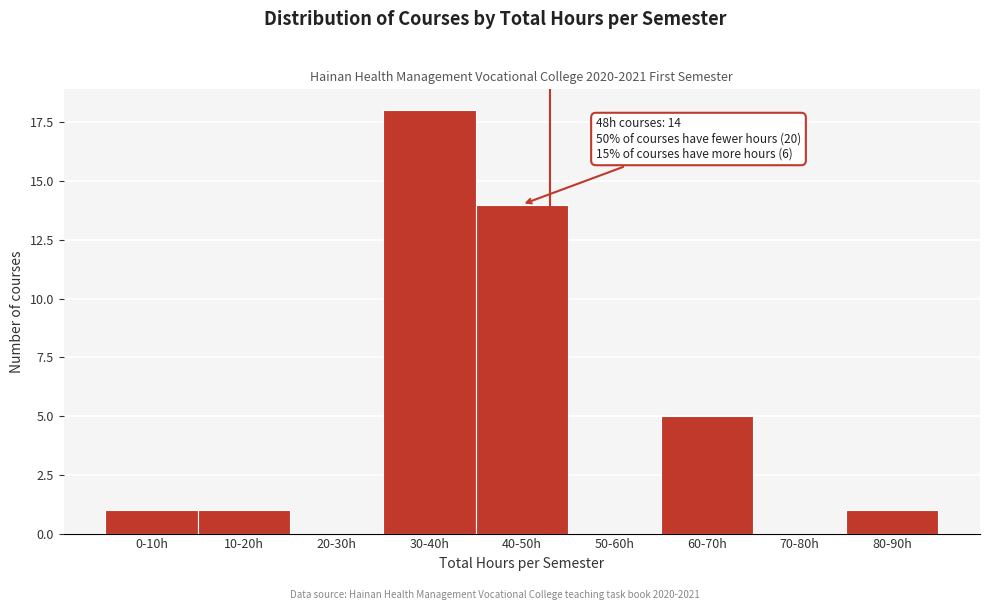

Reading right to left, transcribe all the data shown in this chart.

80-90h=1	70-80h=0	60-70h=5	50-60h=0	40-50h=14	30-40h=18	20-30h=0	10-20h=1	0-10h=1